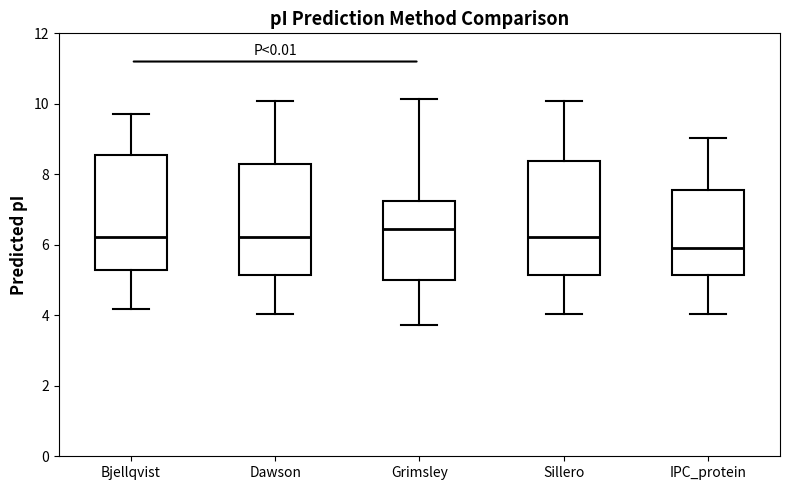

Which box's median line is the lowest?

IPC_protein